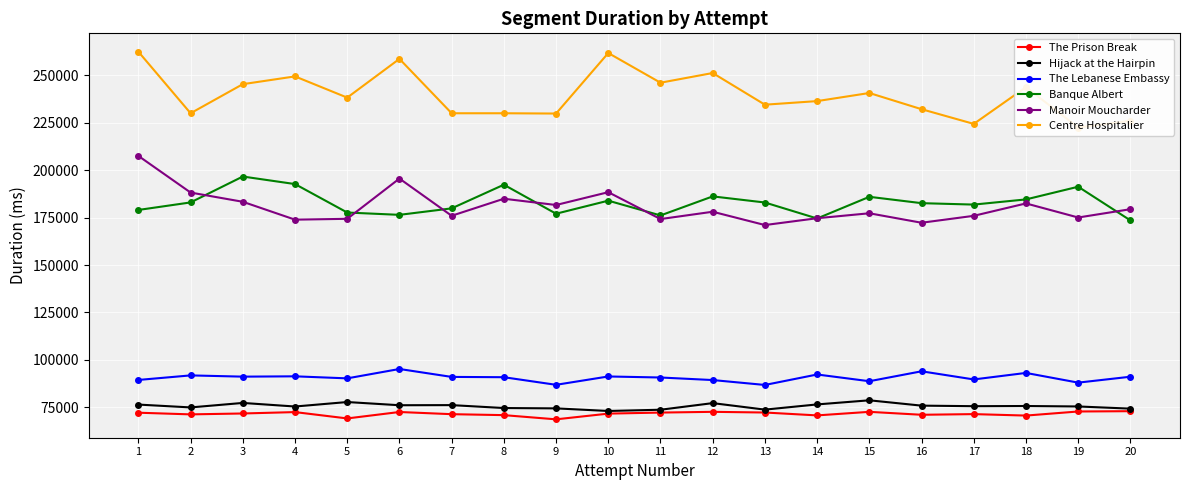

Which has a higher value, 18 or 17?

17